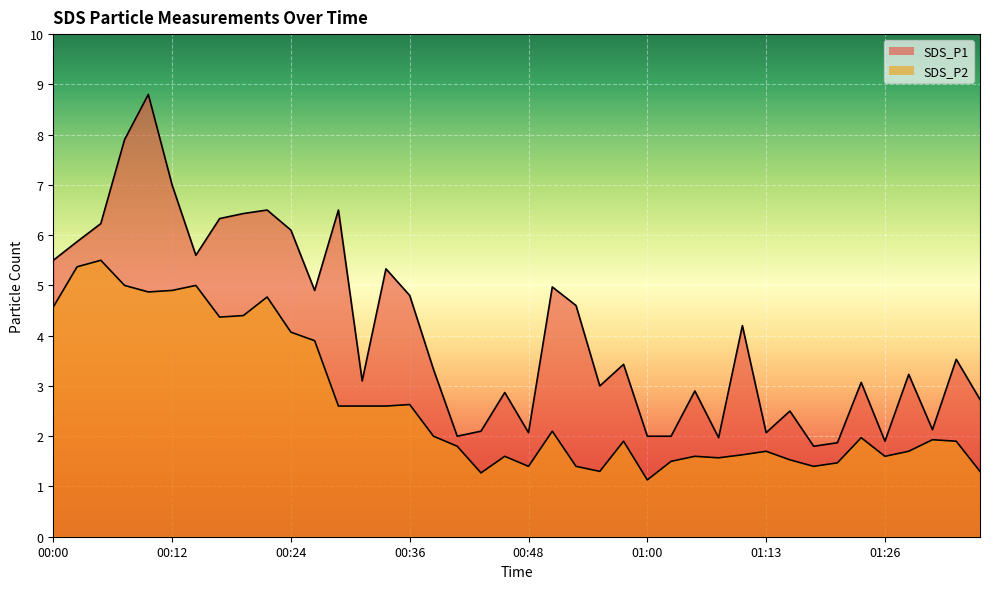

What is the highest value of the SDS_P2 series?

5.5